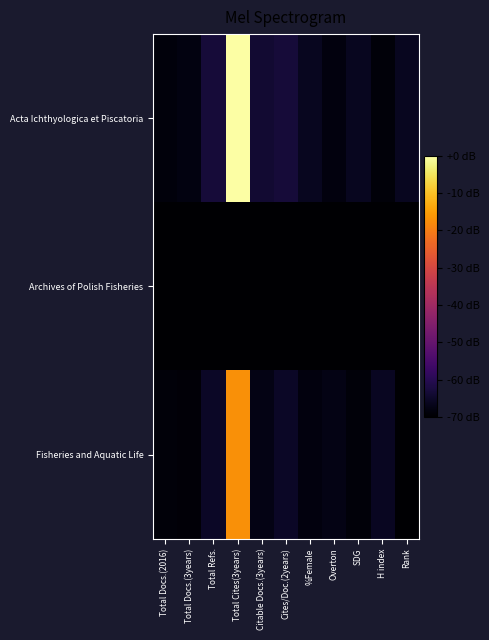

How many series are shown in this chart?

3